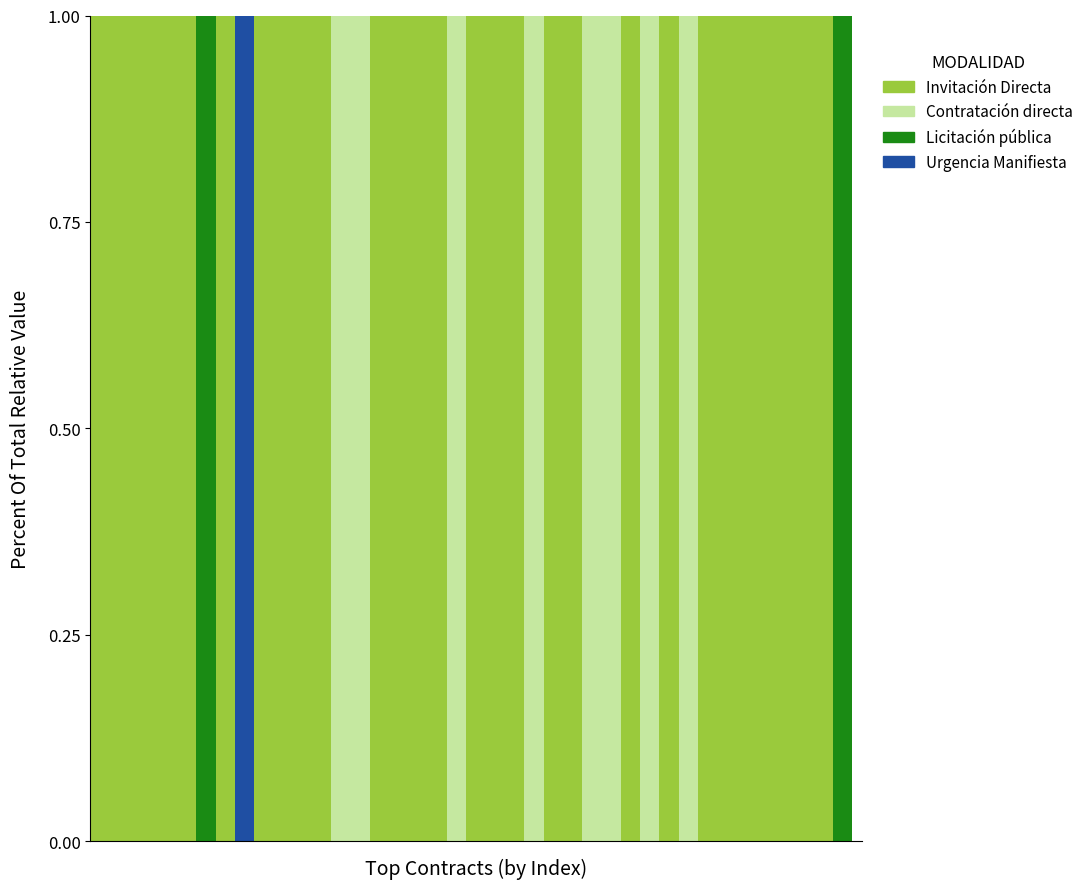

Rank the categories by Contratación directa value from highest to lowest.

13, 14, 19, 23, 26, 27, 29, 31, 0, 1, 2, 3, 4, 5, 6, 7, 8, 9, 10, 11, 12, 15, 16, 17, 18, 20, 21, 22, 24, 25, 28, 30, 32, 33, 34, 35, 36, 37, 38, 39